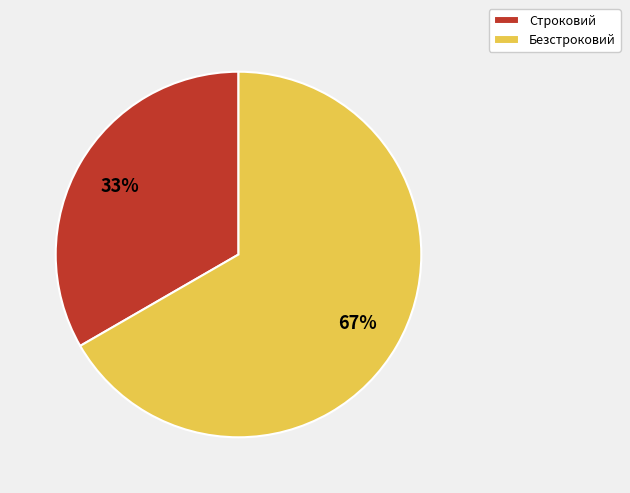

Between Строковий and Безстроковий, which is larger?

Безстроковий